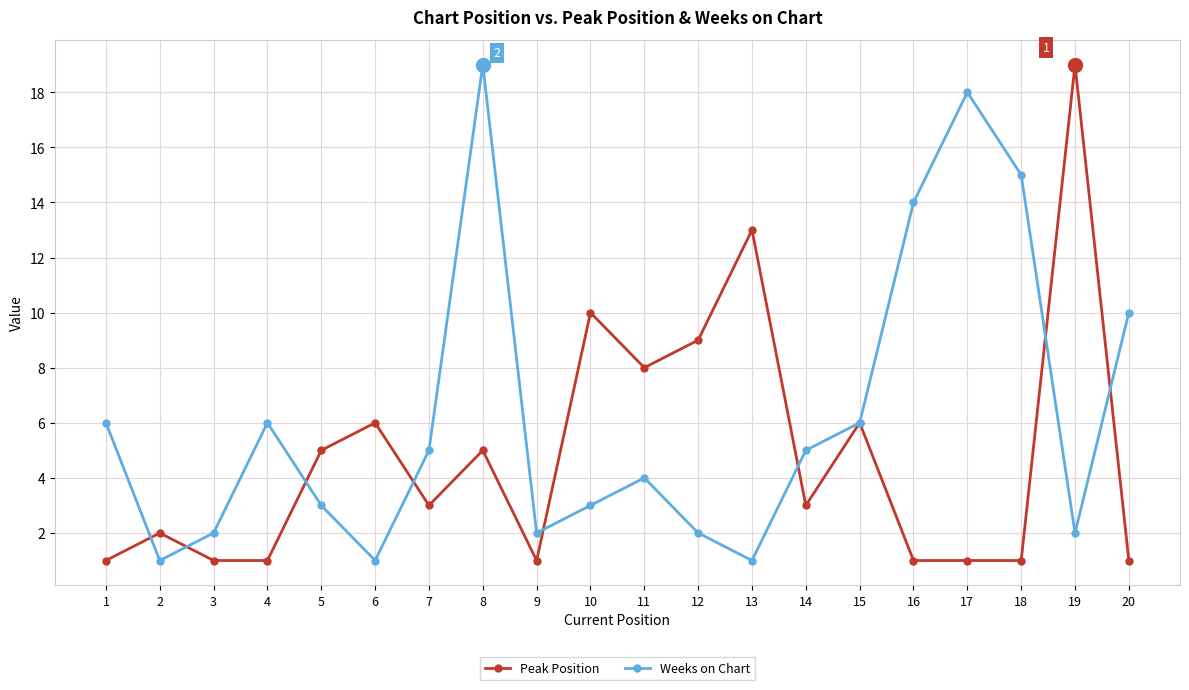

Reading left to right, what are all the values shown in this chart?

Peak Position: 1=1	2=2	3=1	4=1	5=5	6=6	7=3	8=5	9=1	10=10	11=8	12=9	13=13	14=3	15=6	16=1	17=1	18=1	19=19	20=1
Weeks on Chart: 1=6	2=1	3=2	4=6	5=3	6=1	7=5	8=19	9=2	10=3	11=4	12=2	13=1	14=5	15=6	16=14	17=18	18=15	19=2	20=10